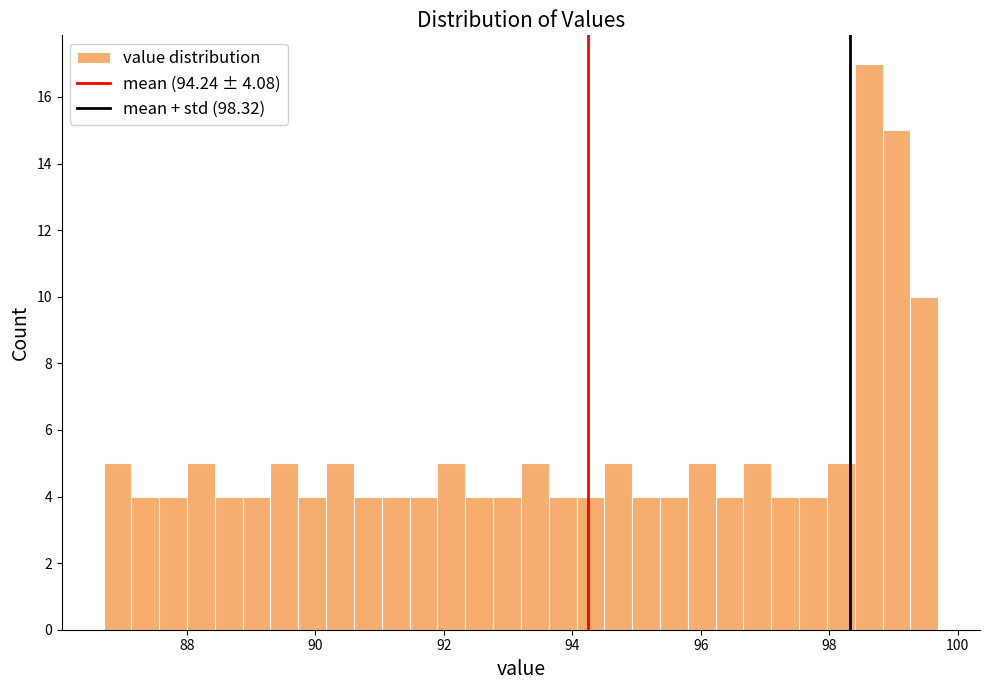

Around what value on the x-axis is the tallest bar? Give the approximate position of its centre, as read against the axis.

98.6